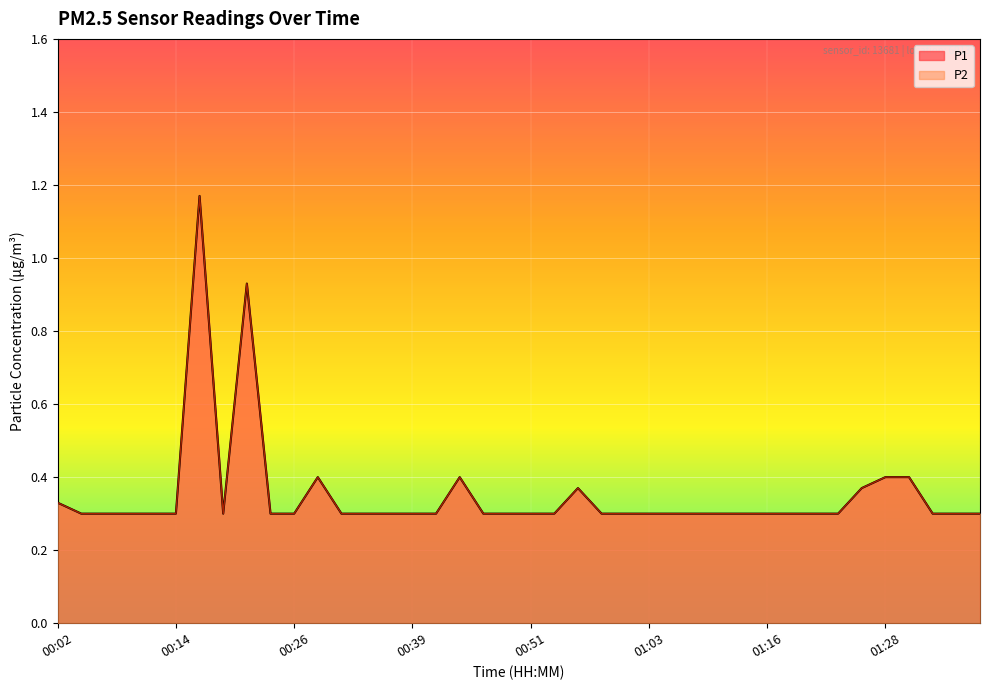

What is the maximum value shown in the chart?

1.2